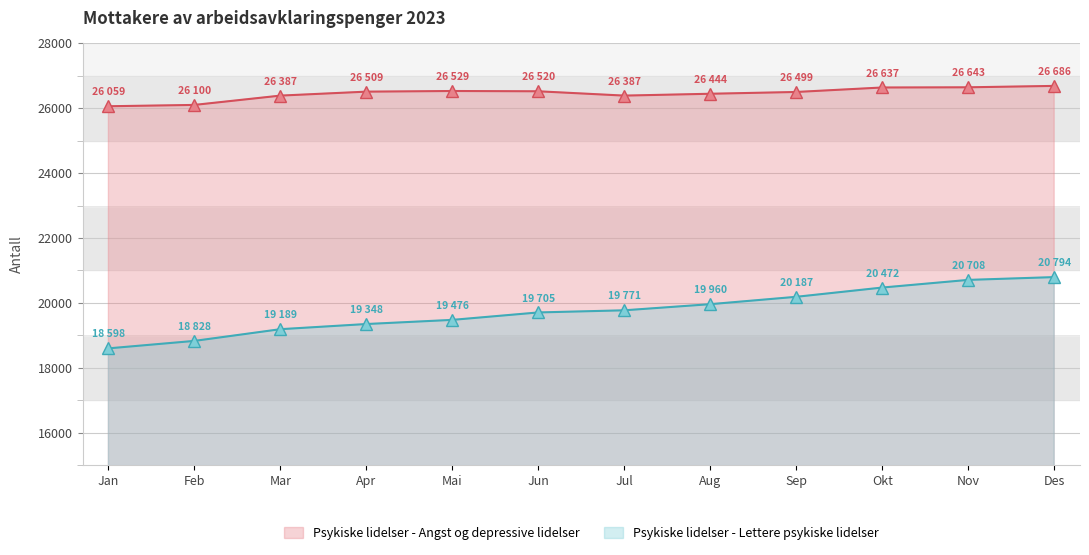

What is the difference between the Psykiske lidelser - Lettere psykiske lidelser values at Des and Nov?

86